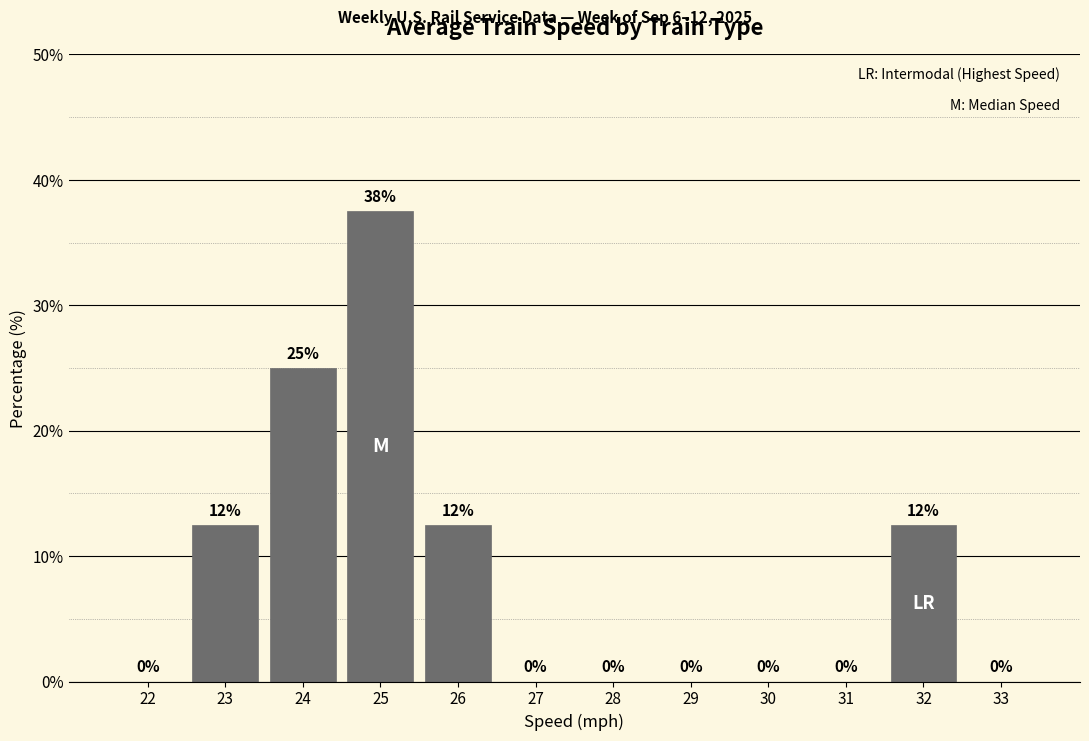

The chart shows a value of -21.0 at 29. True or false?

False